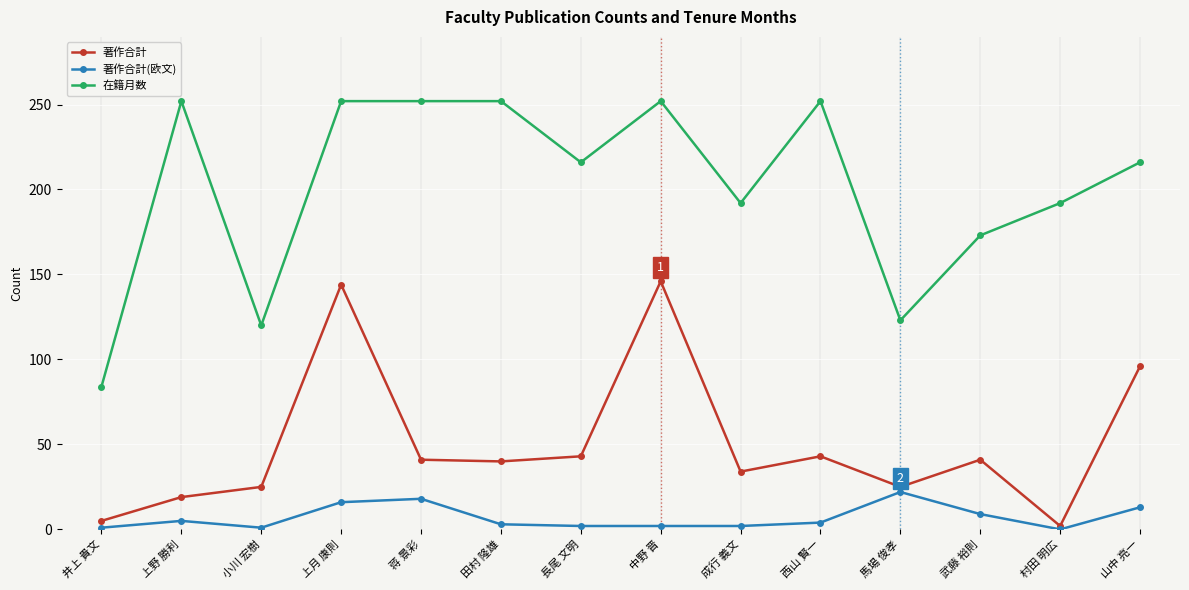

Does the chart display data point markers on the line(s)?

Yes